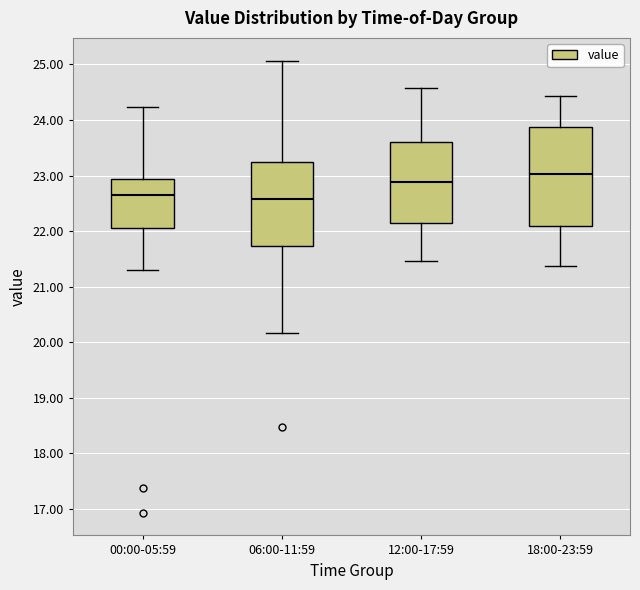

Which box is the tallest, from its lower edge to its upper edge?

18:00-23:59